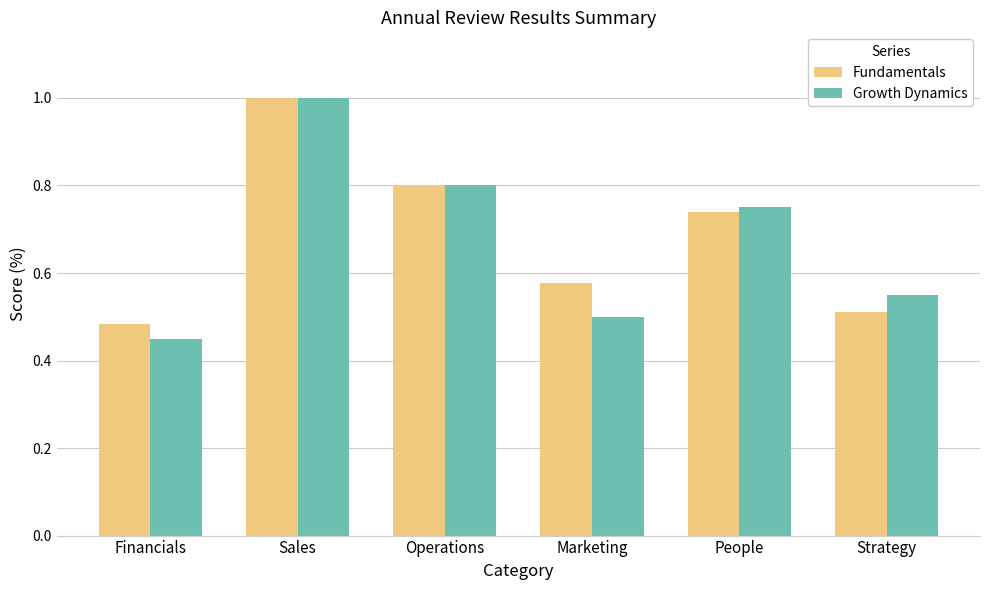

True or false: Growth Dynamics has a value of 1.7 at Sales.

False